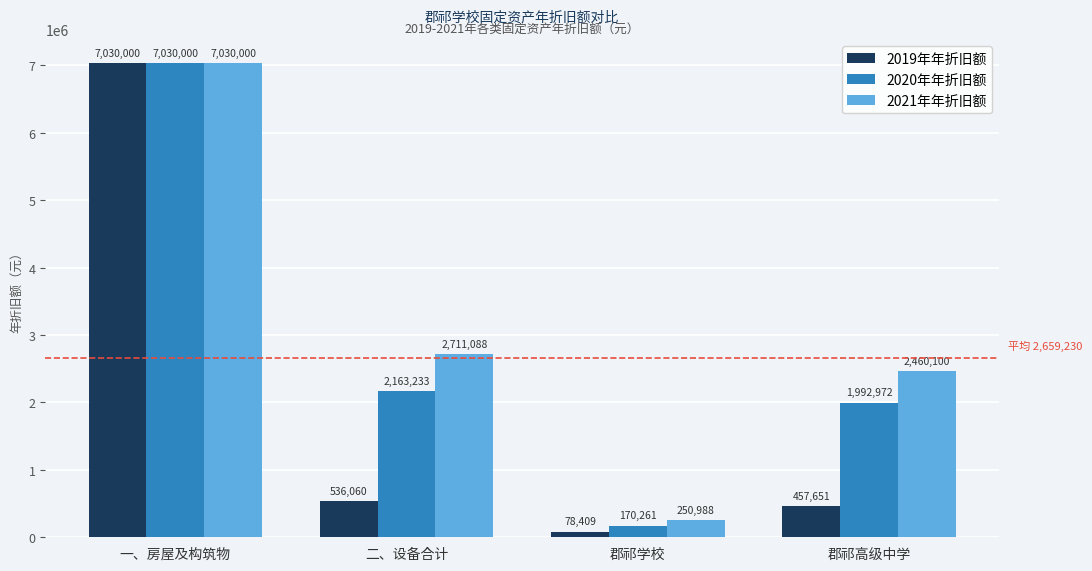

At how many categories does at least one series exceed 1227948?

3